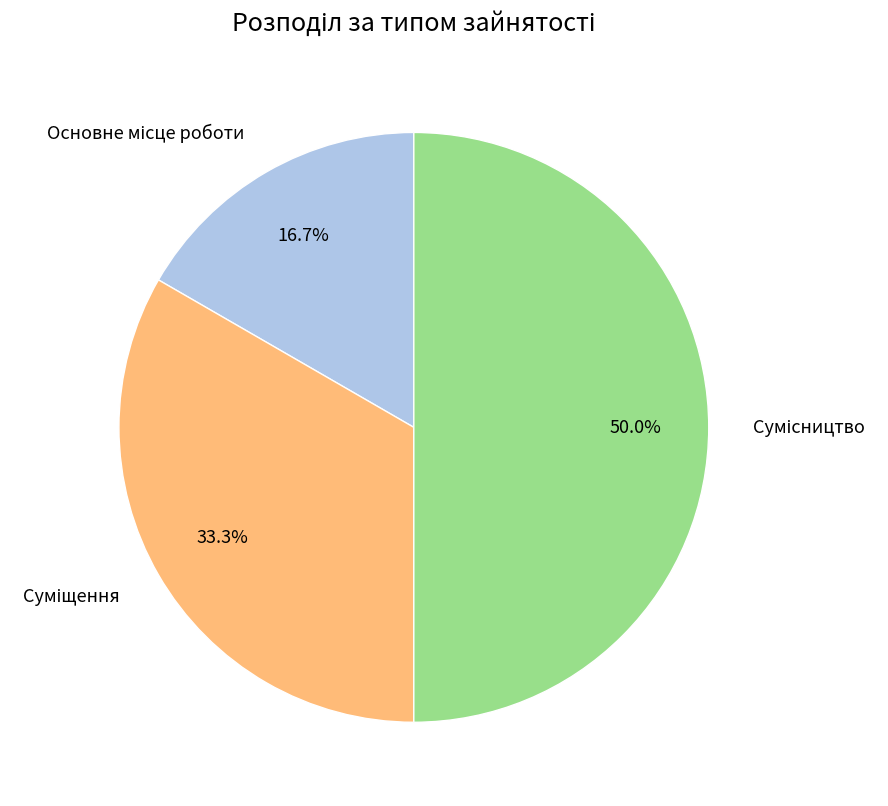

Between Сумісництво and Основне місце роботи, which is larger?

Сумісництво